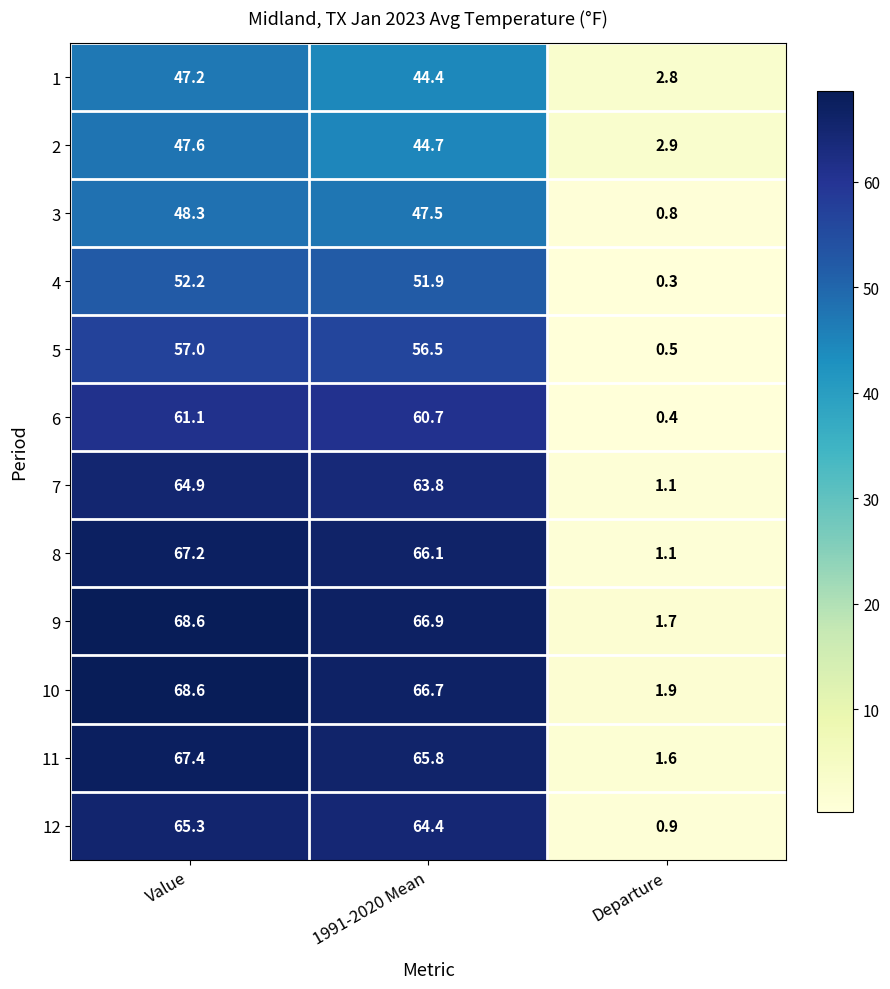

What is the lowest value of the 9 series?

1.7